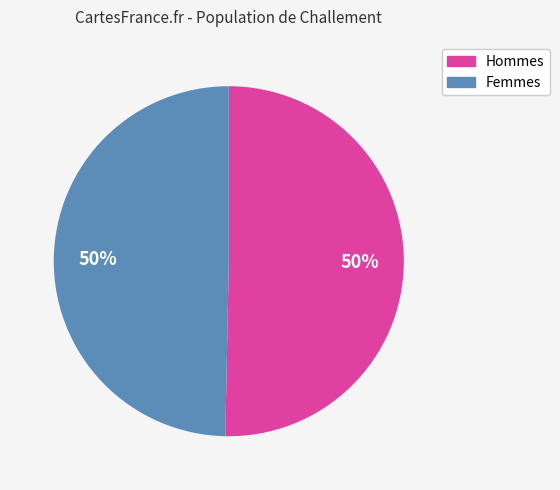

To the nearest percent, what is the average slice percentage?

50%